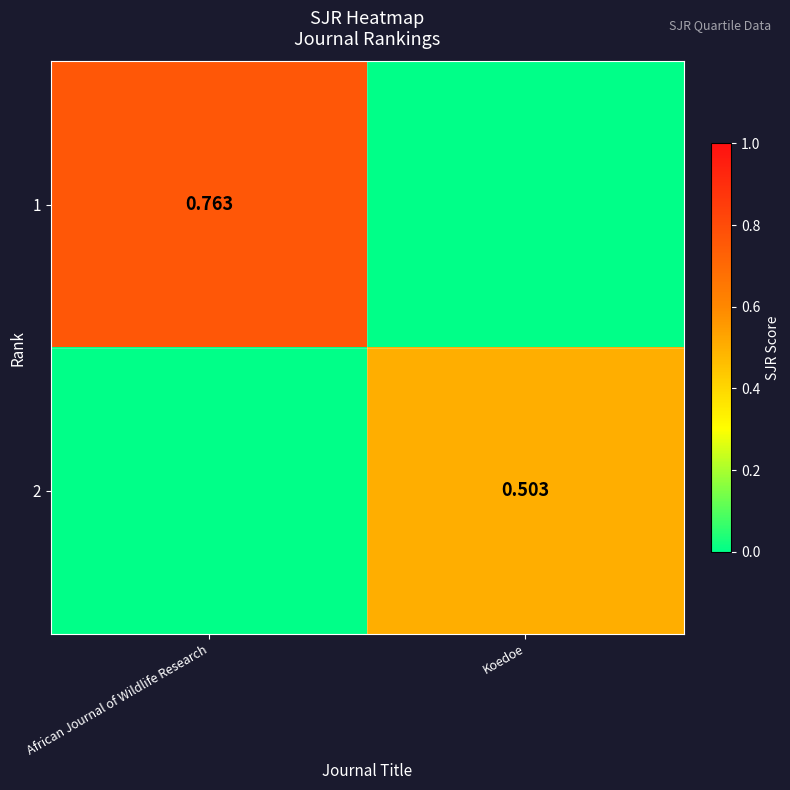

How many data points in 1 are above 0?

1